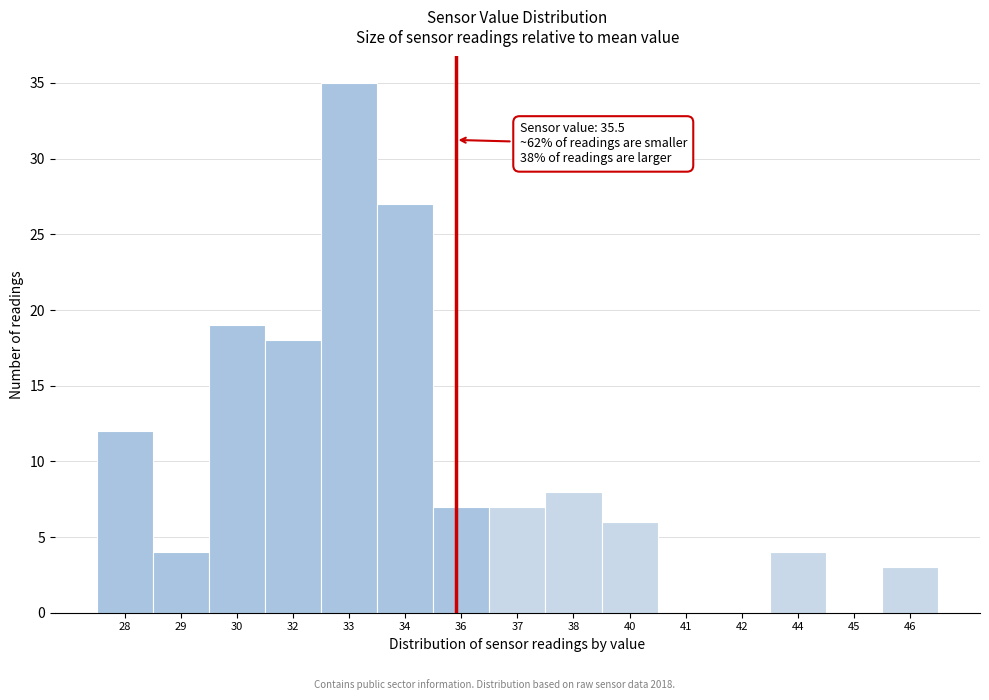

Reading right to left, list all the values displayed in this chart.

46=3	45=0	44=4	42=0	41=0	40=6	38=8	37=7	36=7	34=27	33=35	32=18	30=19	29=4	28=12